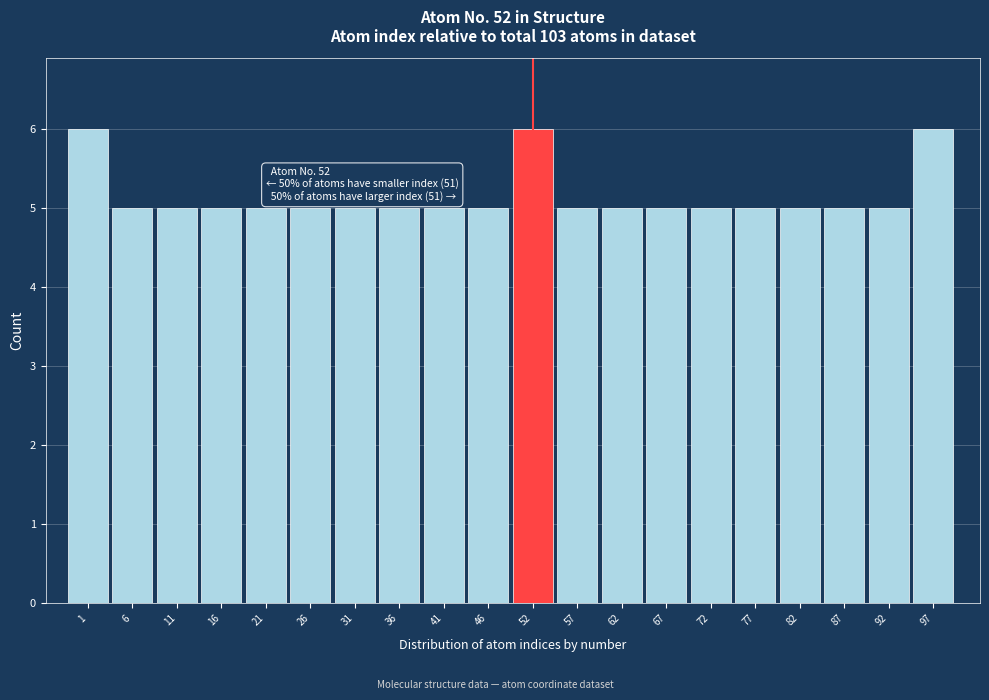

Reading left to right, list all the values displayed in this chart.

1=6	6=5	11=5	16=5	21=5	26=5	31=5	36=5	41=5	46=5	52=6	57=5	62=5	67=5	72=5	77=5	82=5	87=5	92=5	97=6